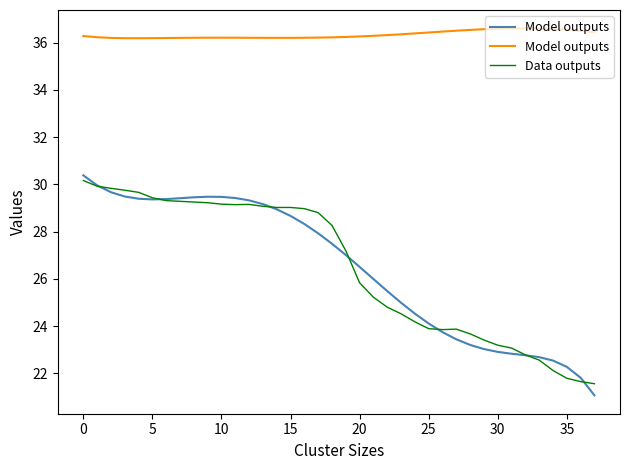

What is the minimum value for Data outputs?

21.6